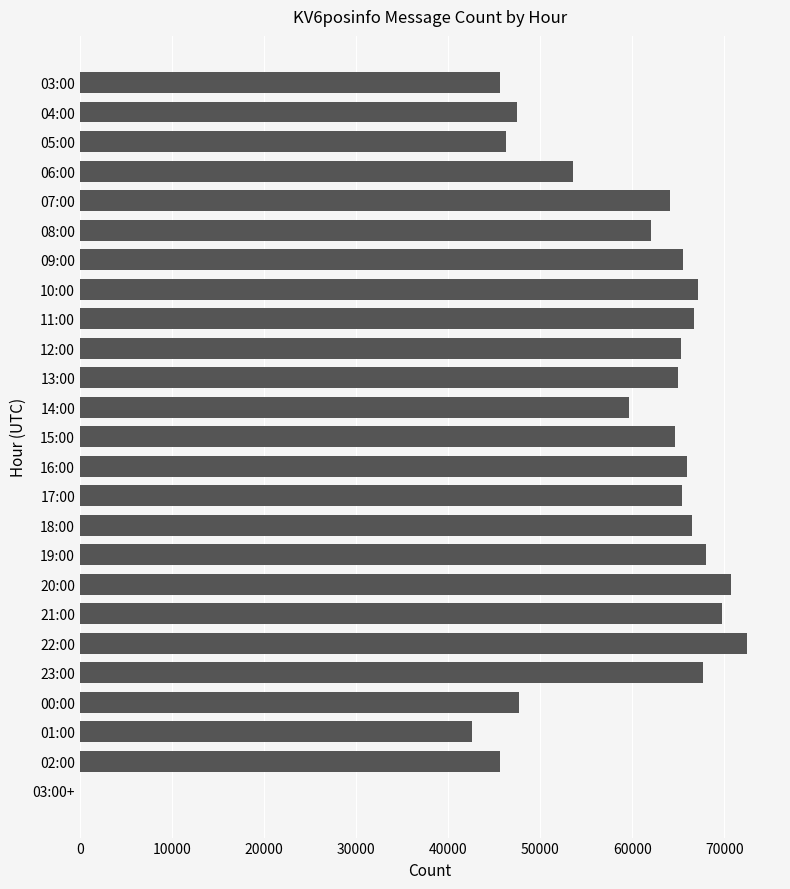

What is the change in value from 20:00 to 01:00?

-28149